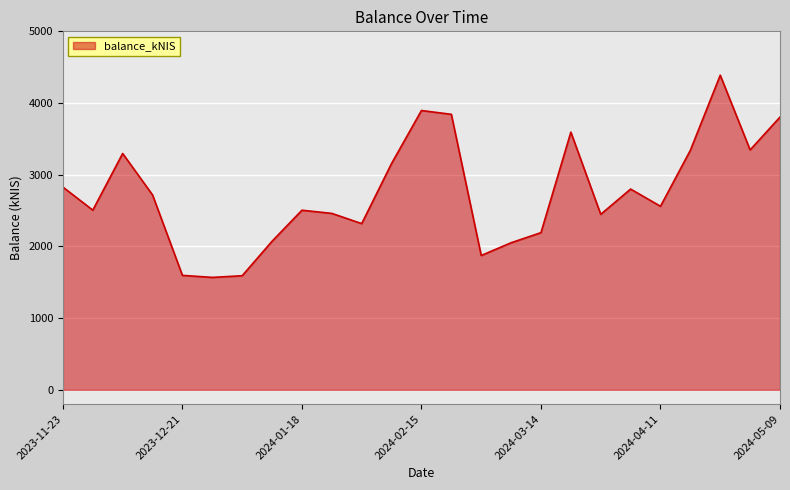

What is the greatest value displayed?

4388.0